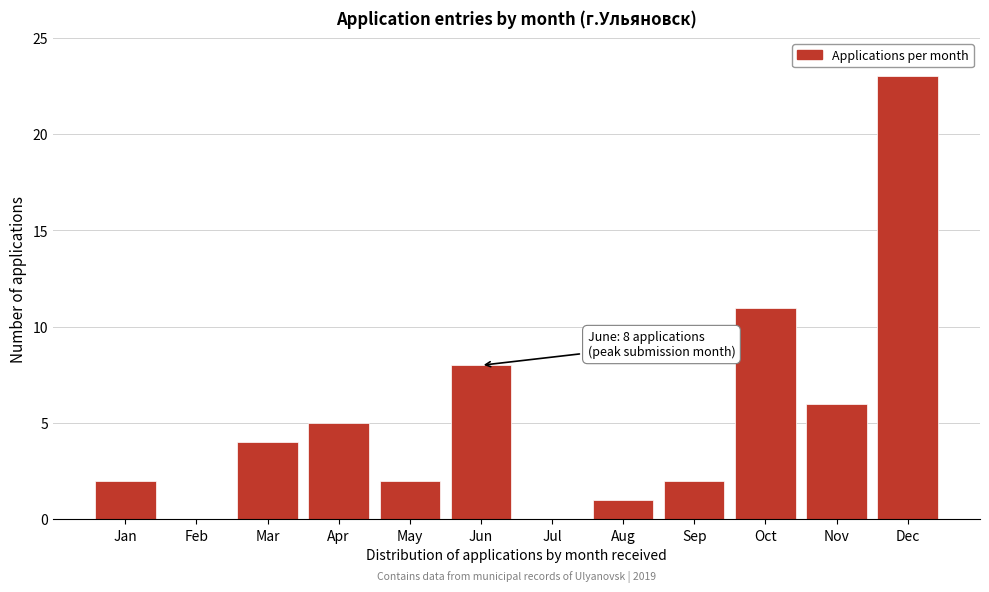

Reading left to right, transcribe all the data shown in this chart.

Jan=2	Feb=0	Mar=4	Apr=5	May=2	Jun=8	Jul=0	Aug=1	Sep=2	Oct=11	Nov=6	Dec=23